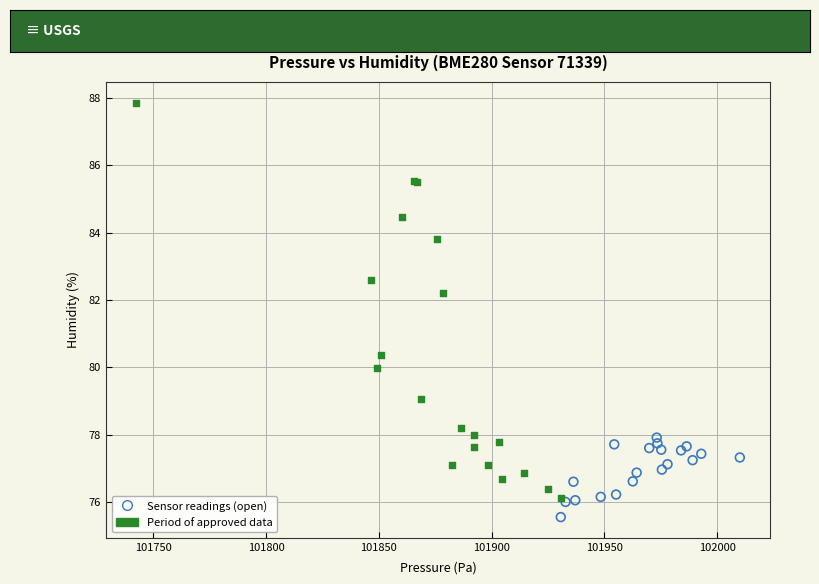

Which series contains the highest Y value?

Period of approved data